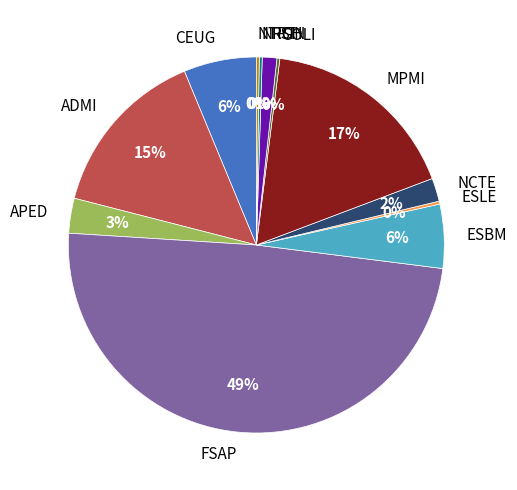

The FSAP slice represents 49% of the pie. True or false?

True